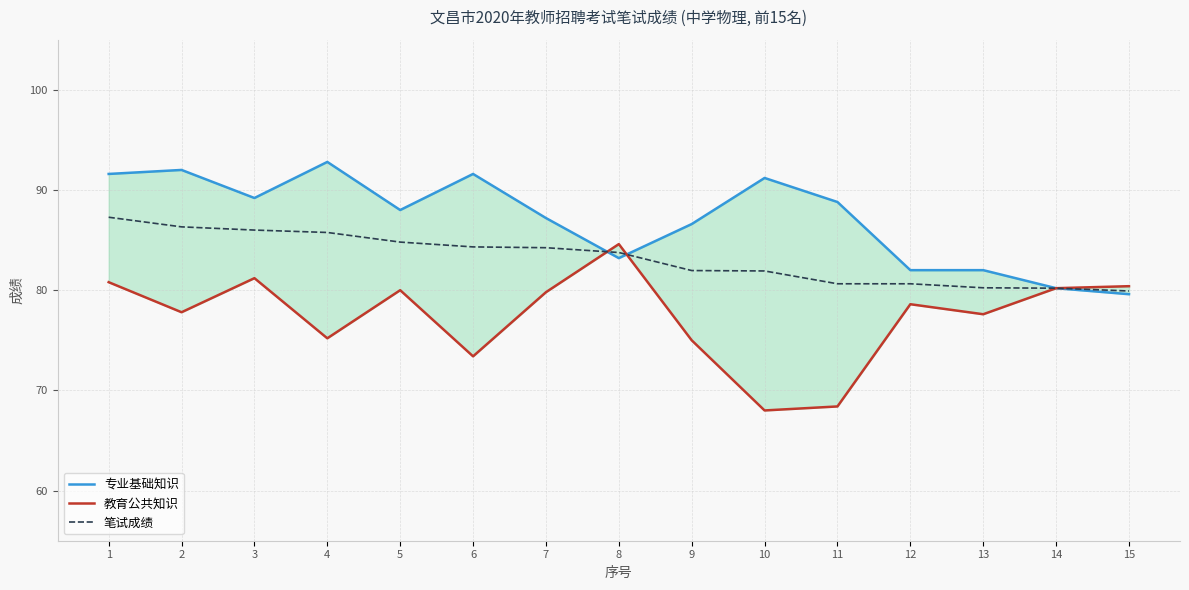

What is the minimum value for 专业基础知识?

79.6